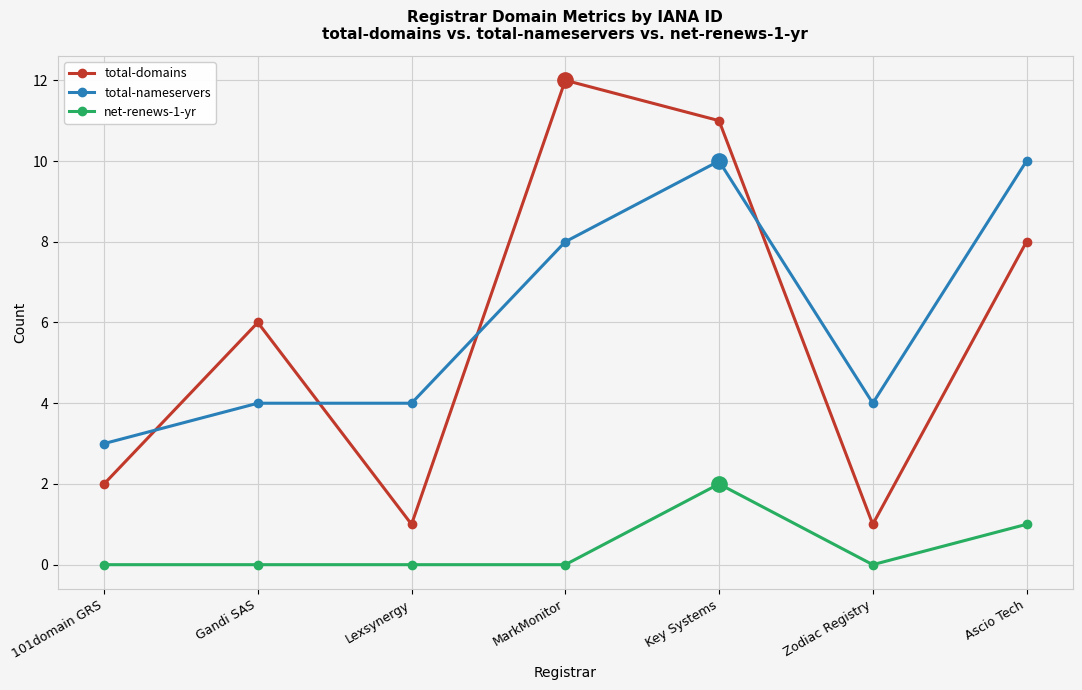

What are all the series names shown in the legend?

total-domains, total-nameservers, net-renews-1-yr